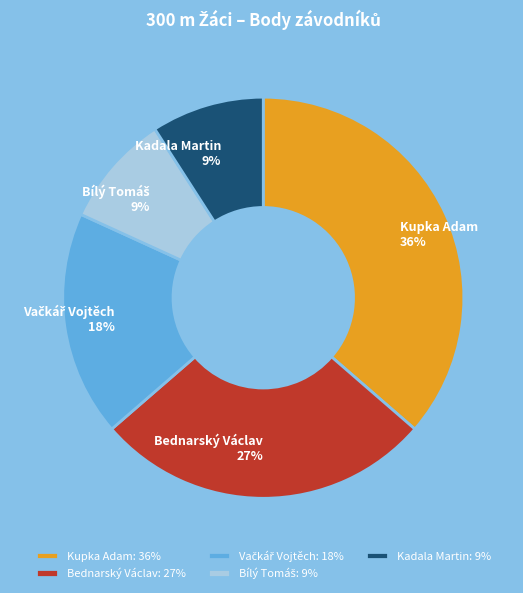

Combined, do Kupka Adam and Kadala Martin account for over 50%?

No